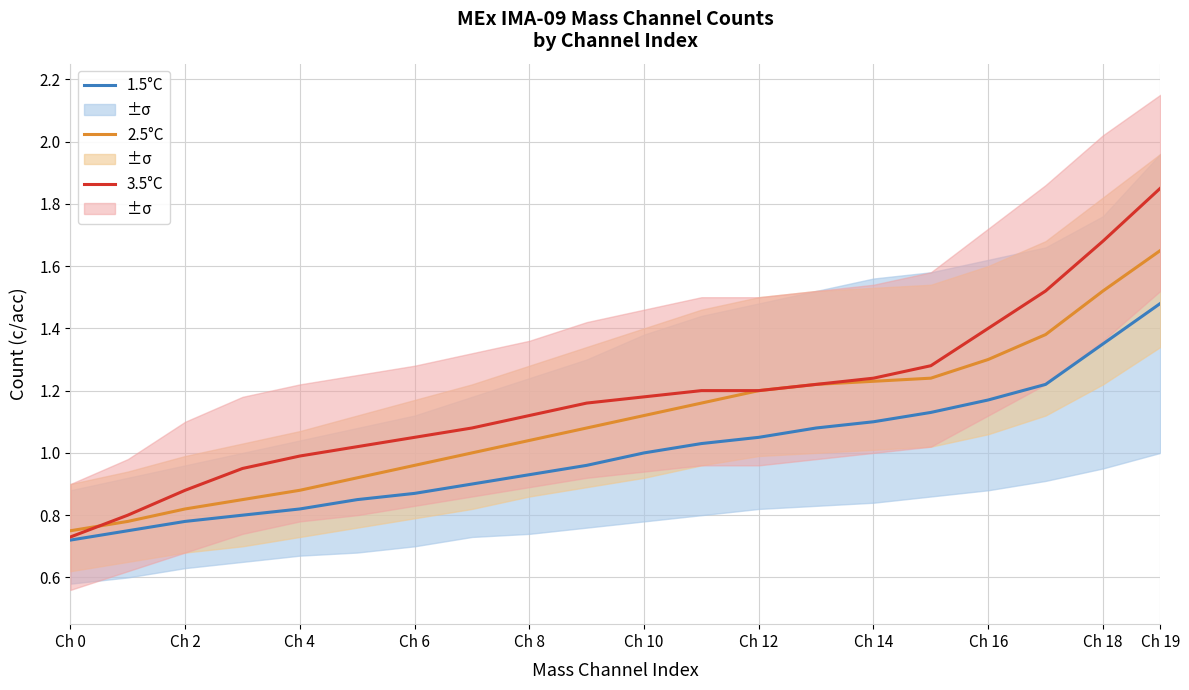

True or false: 1.5°C has a value of 0.5 at Ch 8.

False